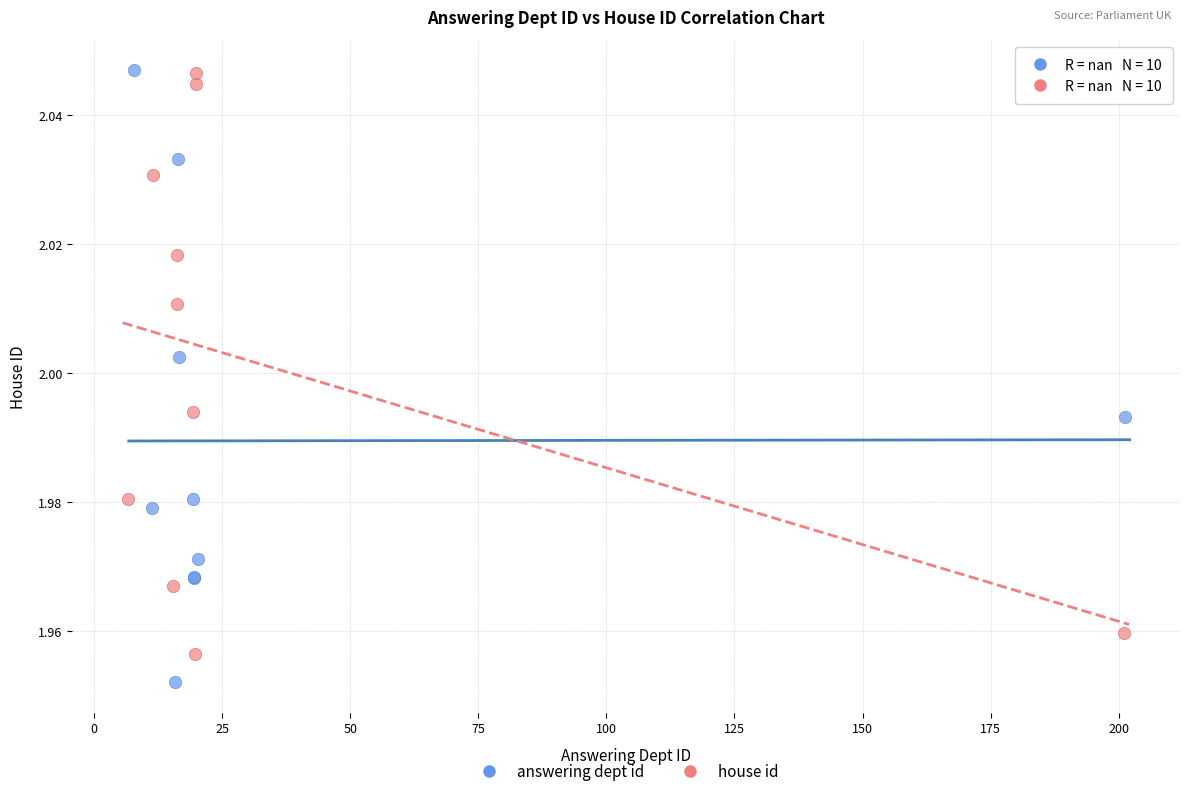

Which series has the largest Y range (max minus min)?

answering dept id